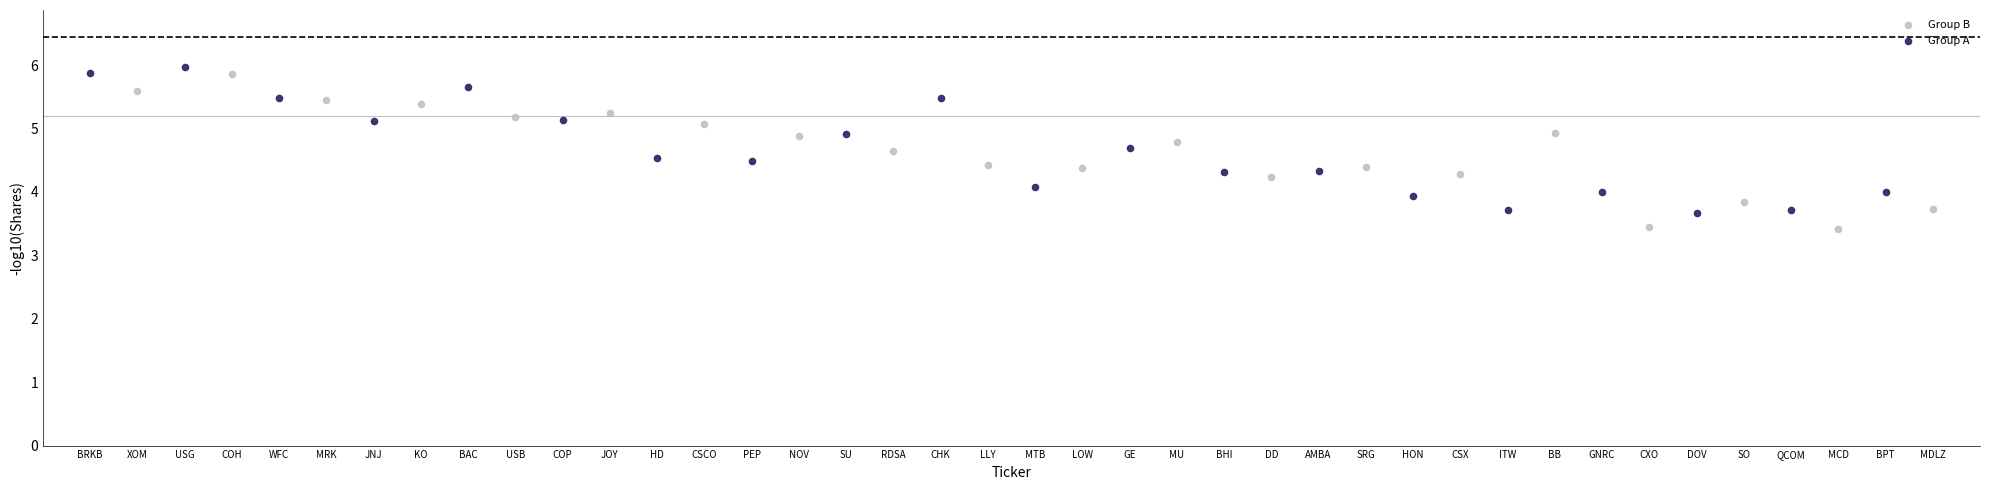

Which series contains the highest Y value?

Group A